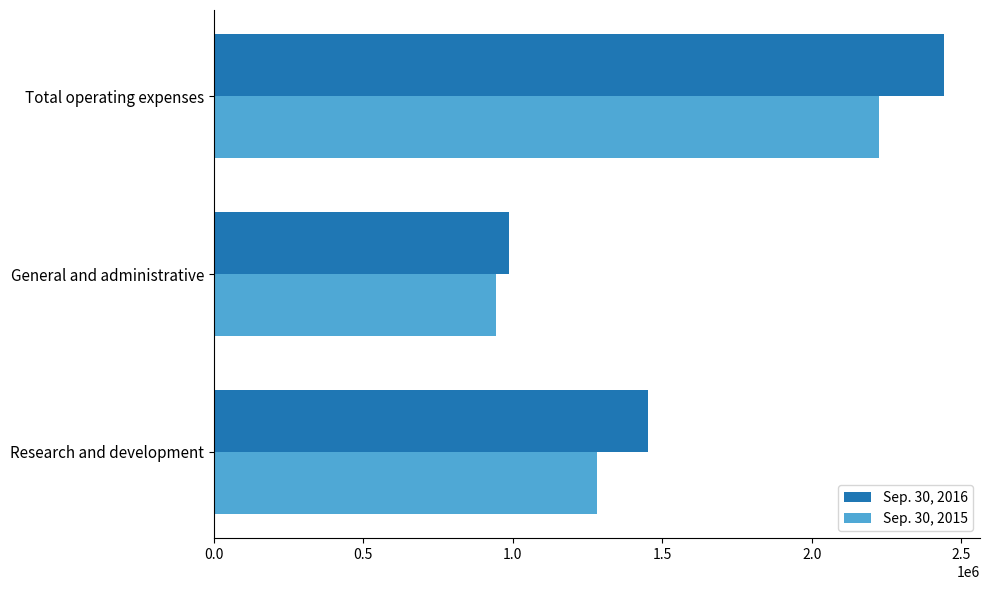

Read the Sep. 30, 2016 value at Total operating expenses, to the nearest 100.

2440400